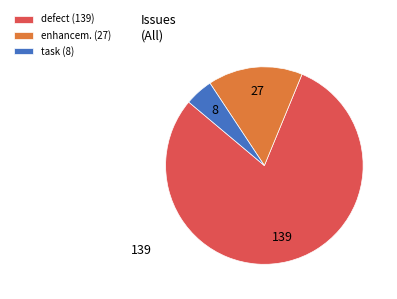

Rank the categories by value from lowest to highest.

task (8), enhancem. (27), defect (139)